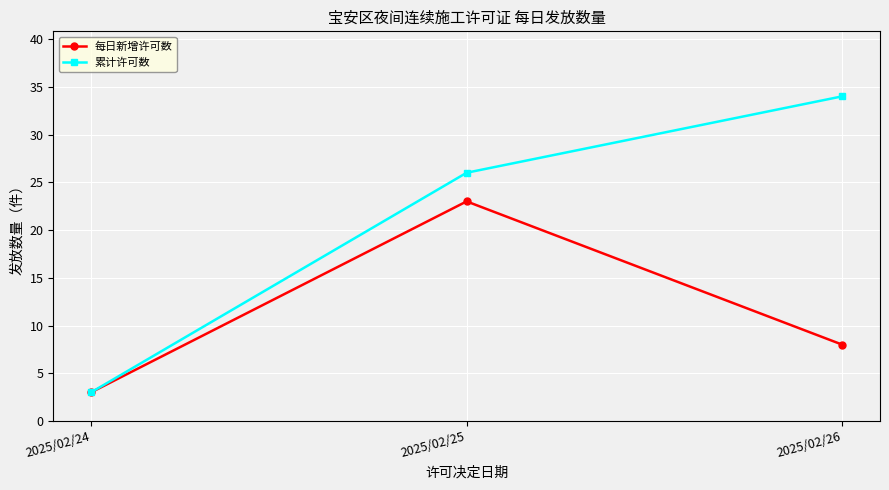

Which category has the highest value in the 累计许可数 series?

2025/02/26